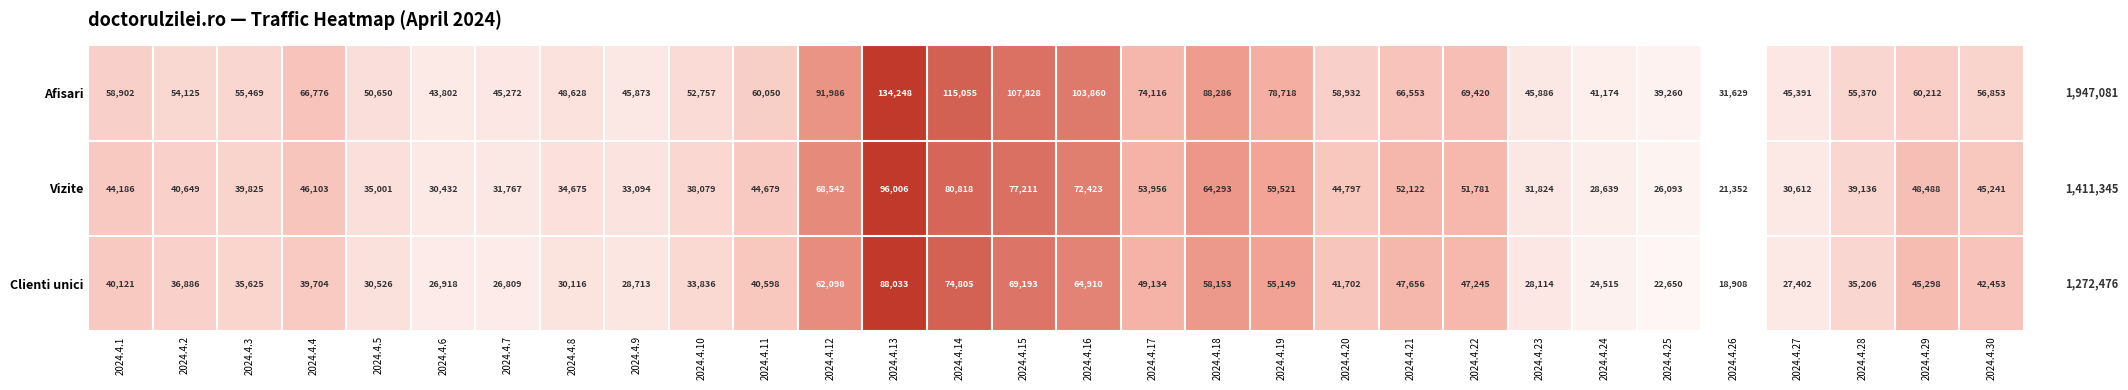

How many categories are shown in the chart?

30